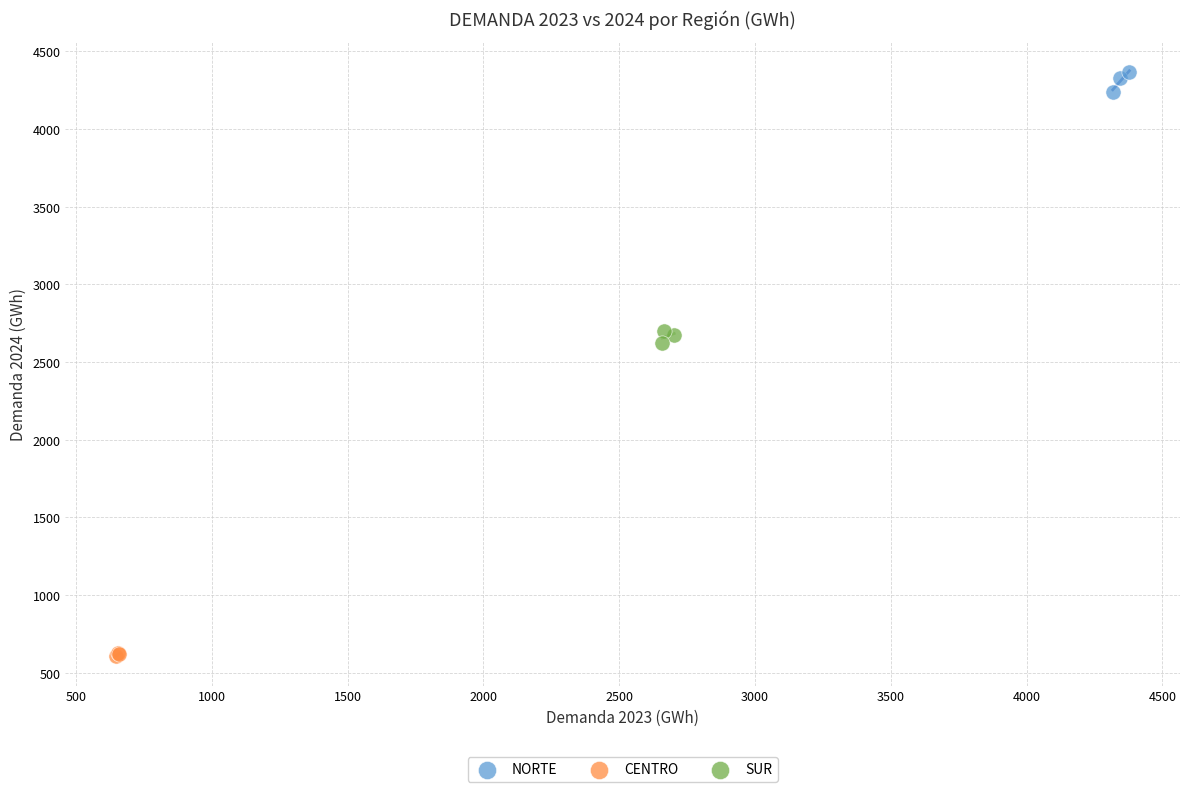

Which series contains the lowest Y value?

CENTRO